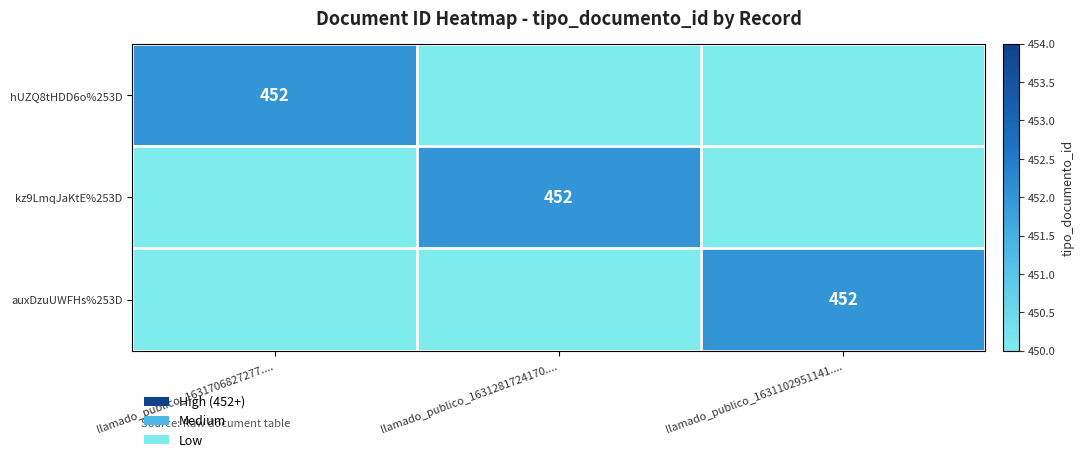

True or false: hUZQ8tHDD6o%253D has a value of 452 at llamado_publico_1631706827277.....

True